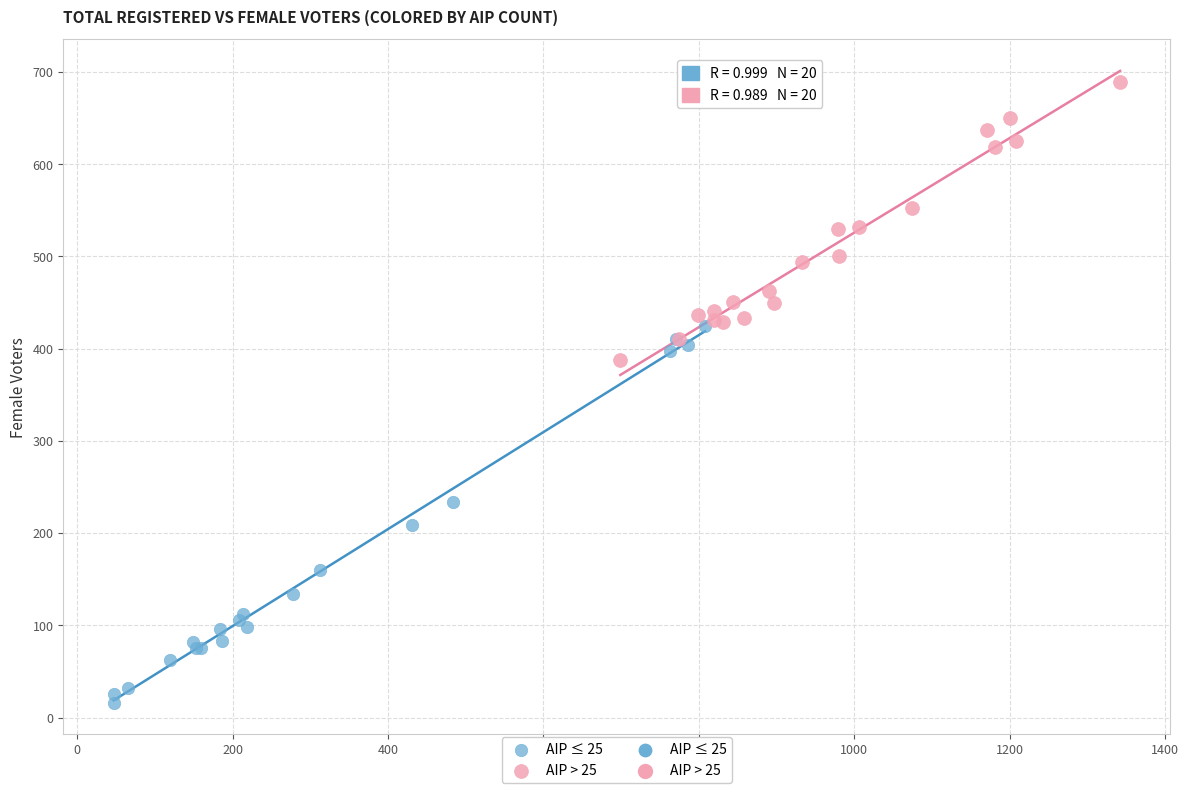

Which series contains the highest Y value?

AIP > 25